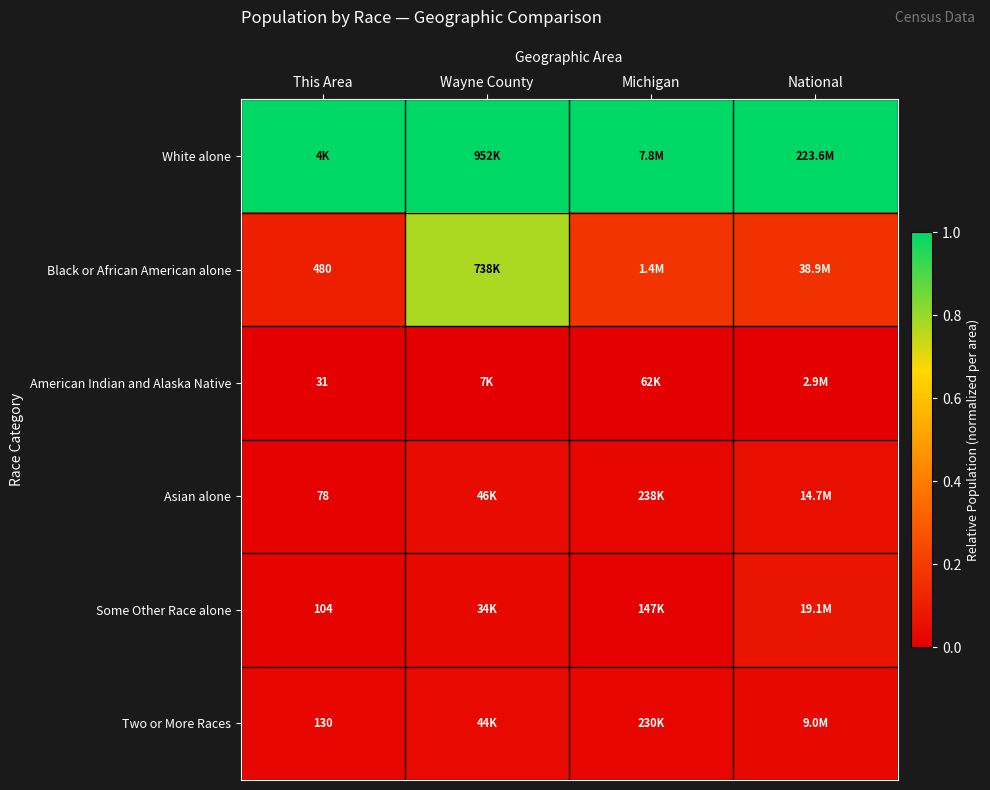

The value of American Indian and Alaska Native at This Area is 0.0. True or false?

True